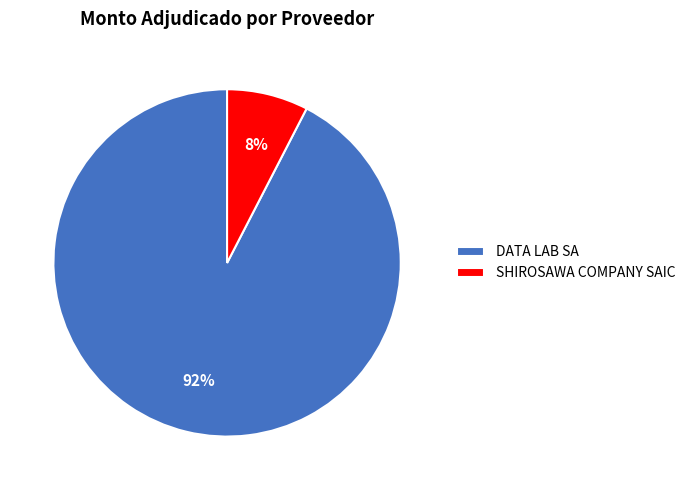

The SHIROSAWA COMPANY SAIC slice represents 8% of the pie. True or false?

True